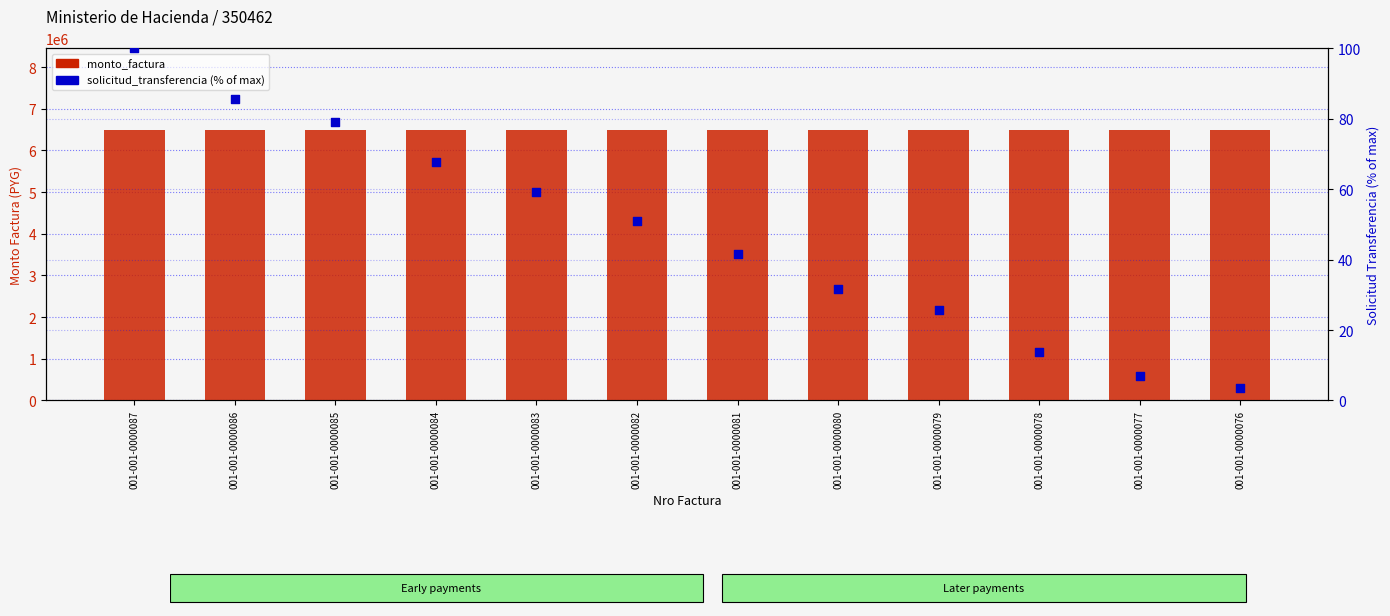

Which series has the largest total across all categories?

monto_factura